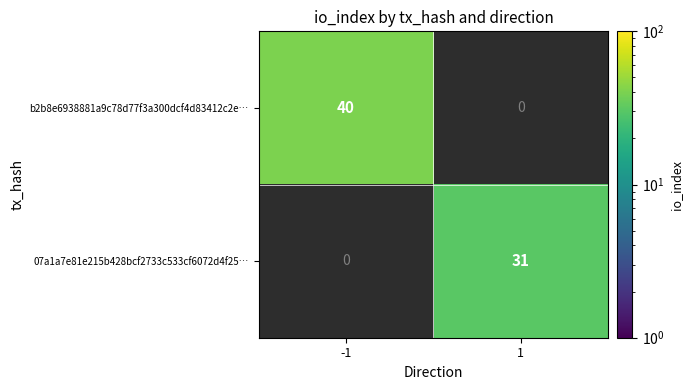

How many series are shown in this chart?

2